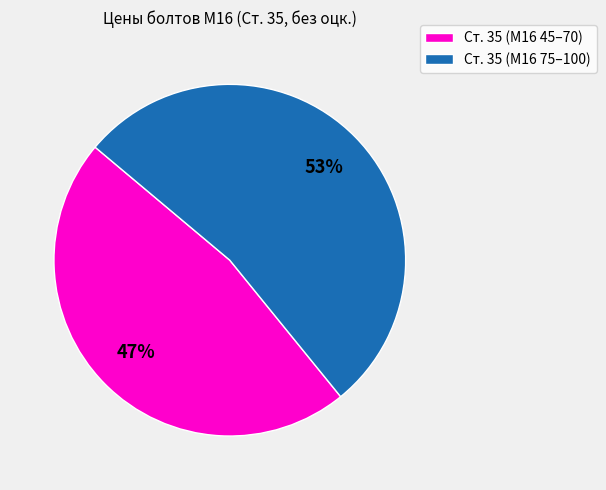

How many slices are in this pie chart?

2